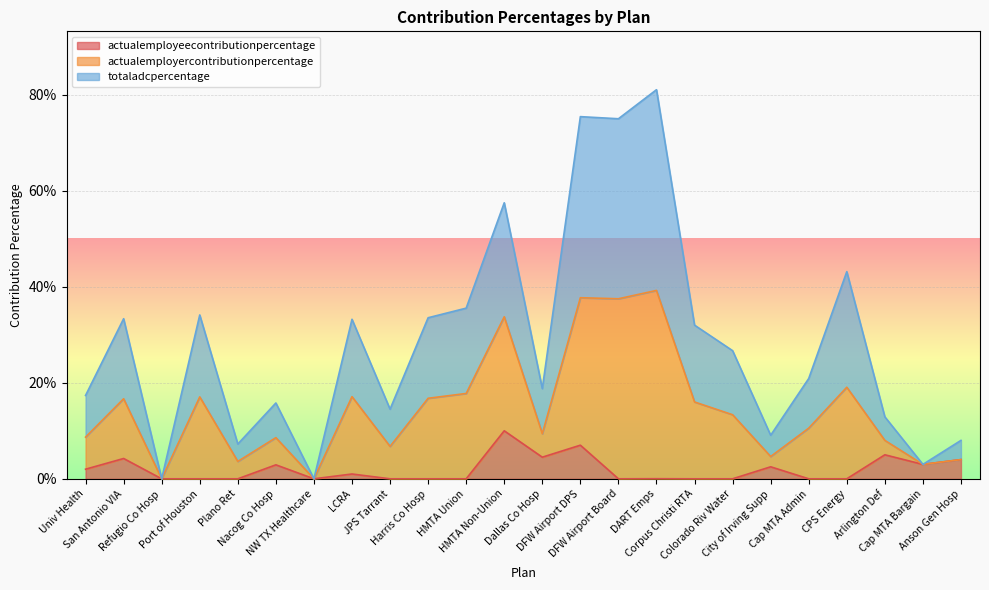

What is the label of the 9th point from the right?

DART Emps